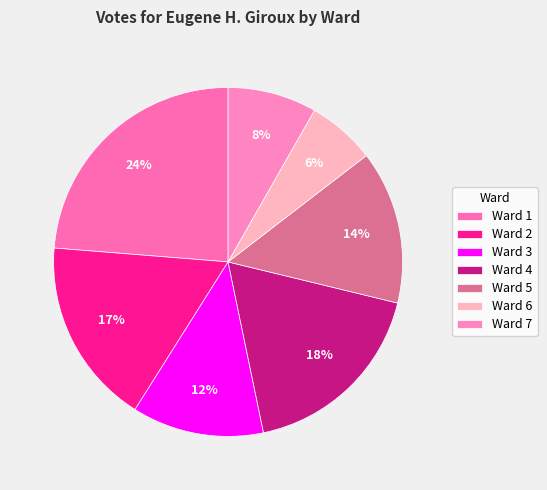

To the nearest percent, what percentage of the pie is Ward 3?

12%